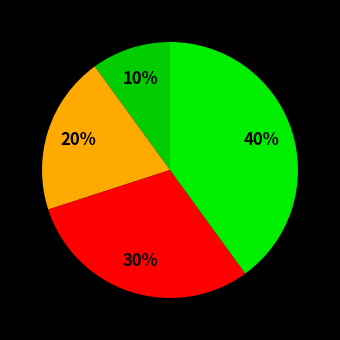

How many slices are in this pie chart?

4